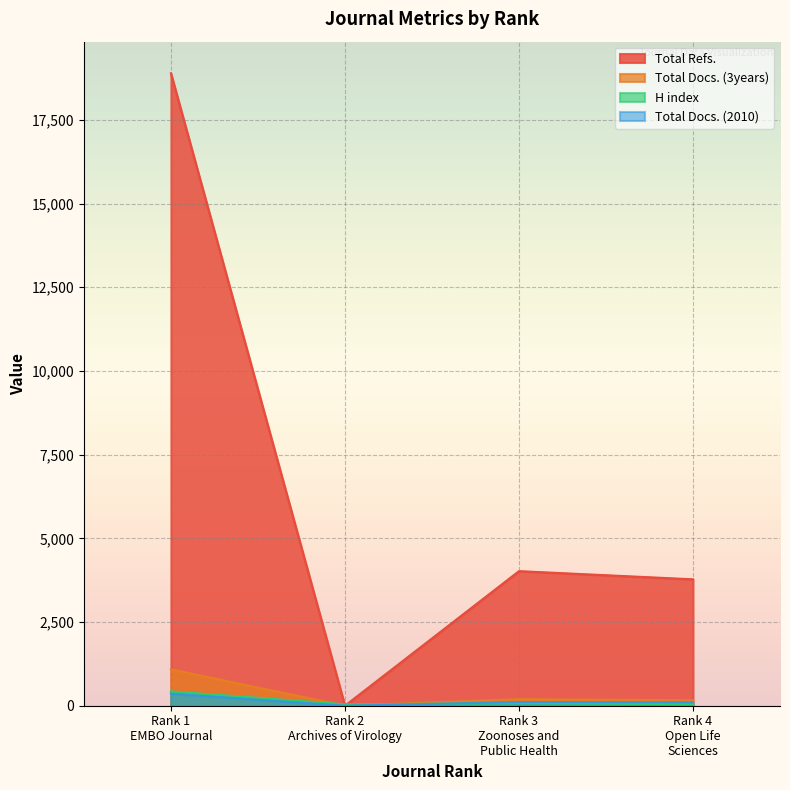

At which category is the sum across all series the highest?

Rank 1
EMBO Journal